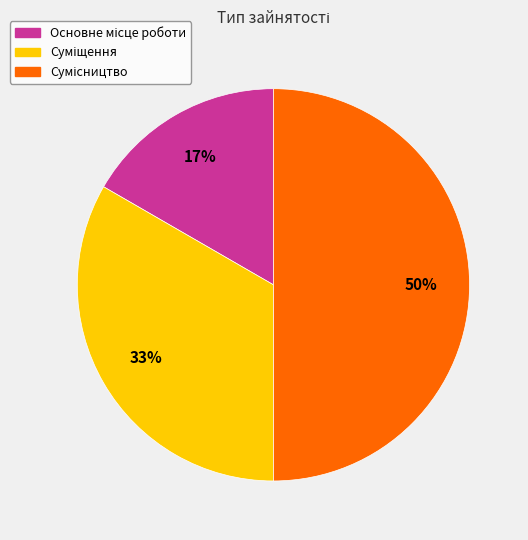

To the nearest percent, what is the average slice percentage?

33%